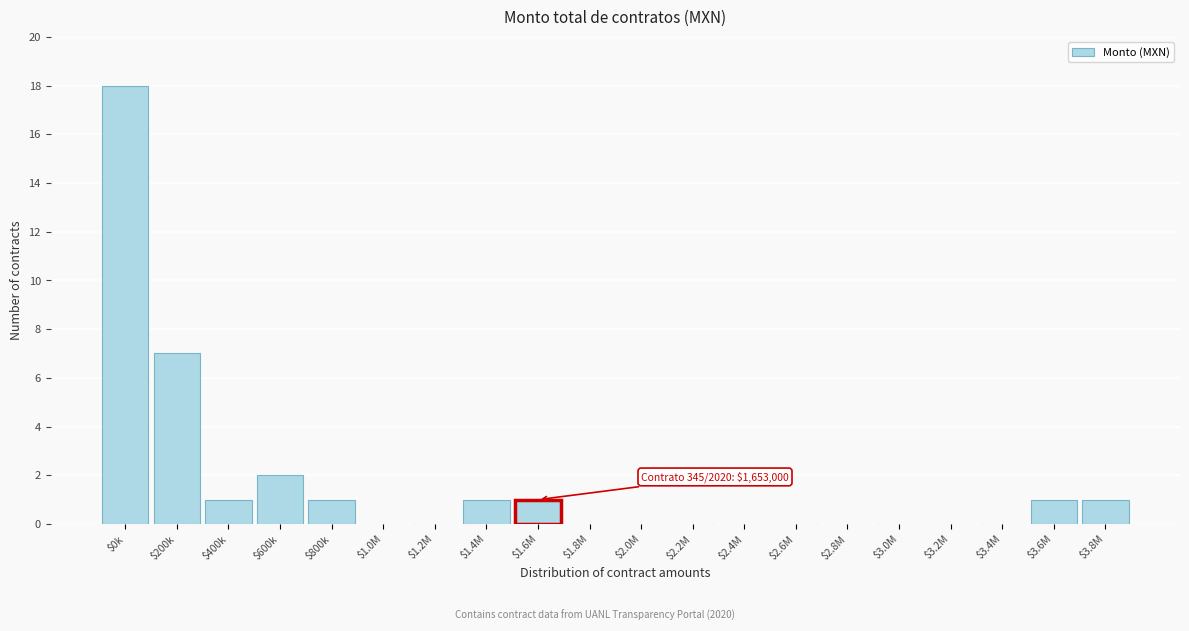

What is the maximum value shown in the chart?

18